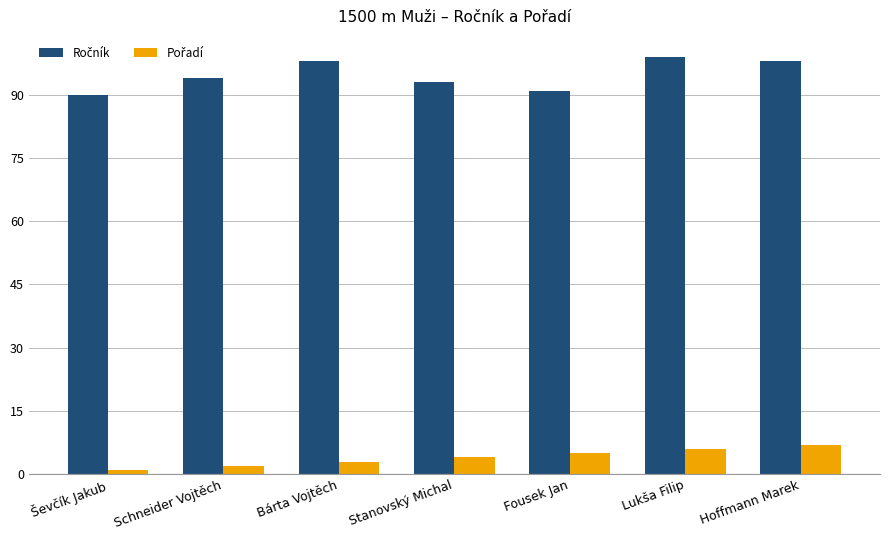

What is the total value across all series at Hoffmann Marek?

105